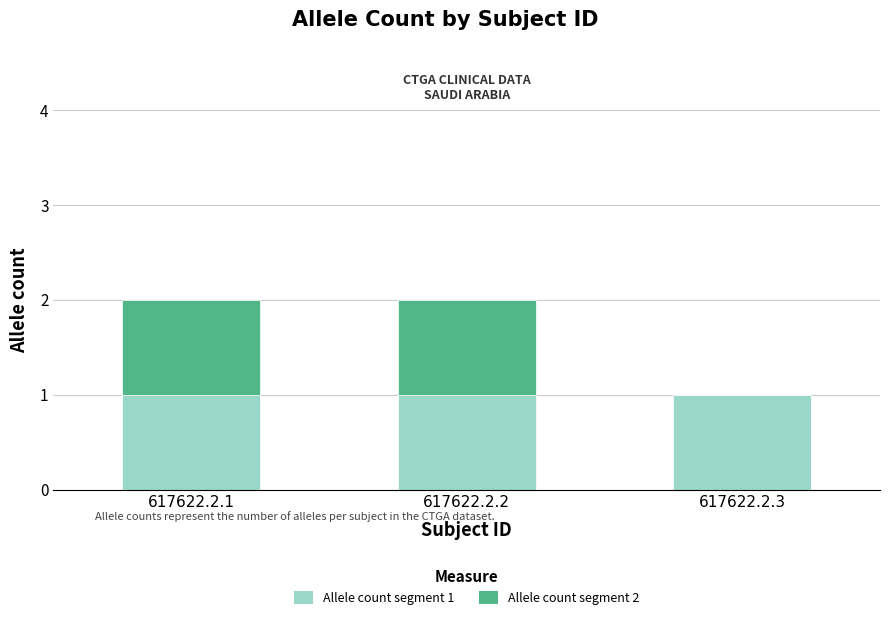

True or false: Allele count segment 1 has a value of 1 at 617622.2.2.

True